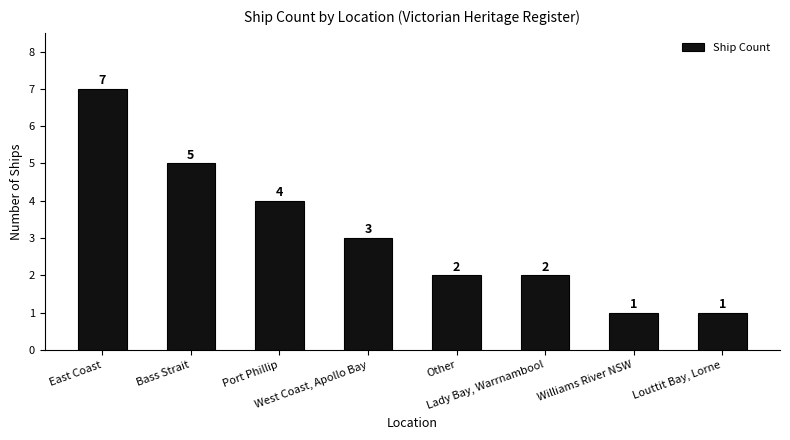

The chart shows a value of 1 at Louttit Bay, Lorne. True or false?

True